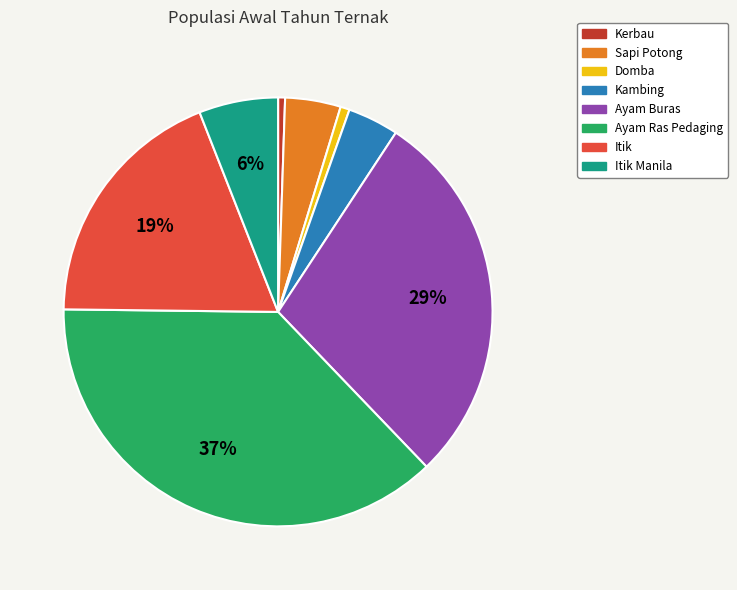

To the nearest percent, what portion does Ayam Buras represent?

29%